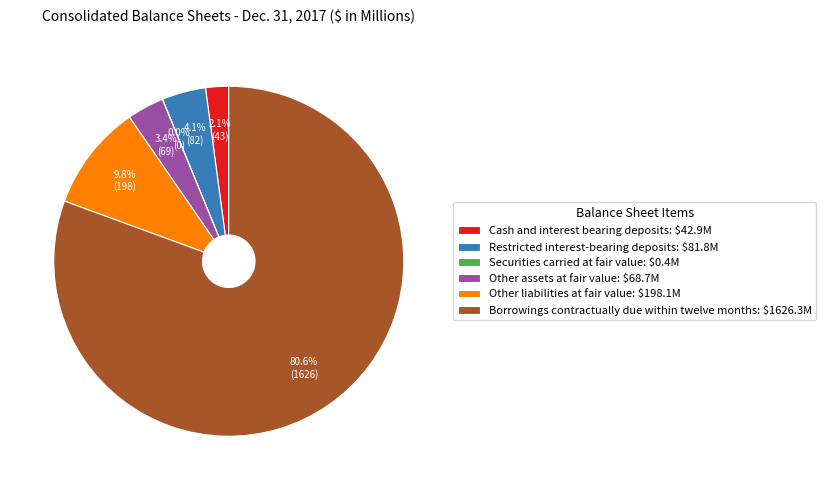

True or false: Restricted interest-bearing deposits accounts for 12% of the total.

False